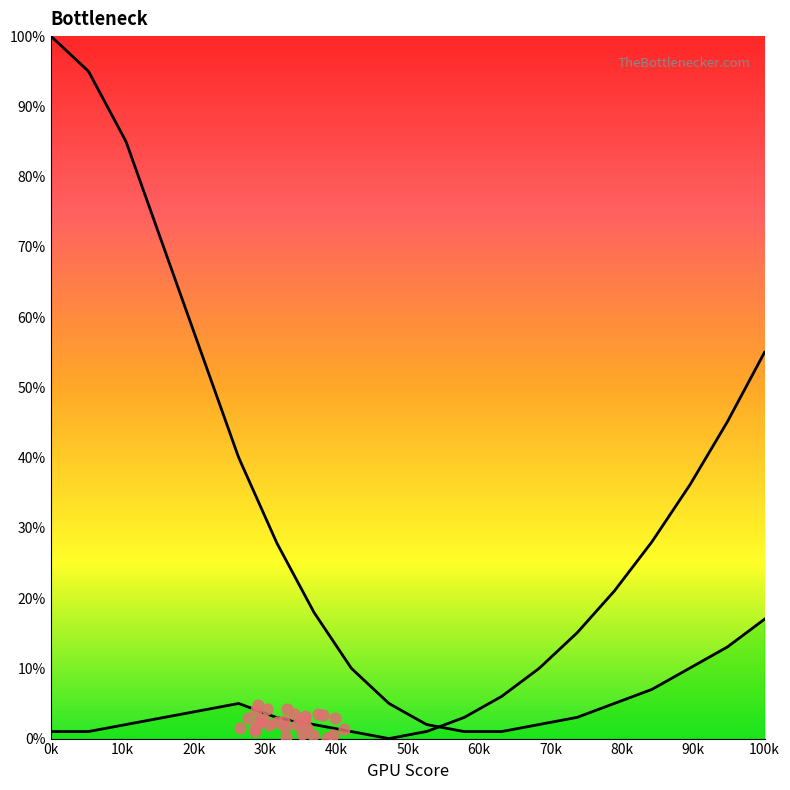

Which series reaches the maximum Y coordinate?

CPU Bottleneck